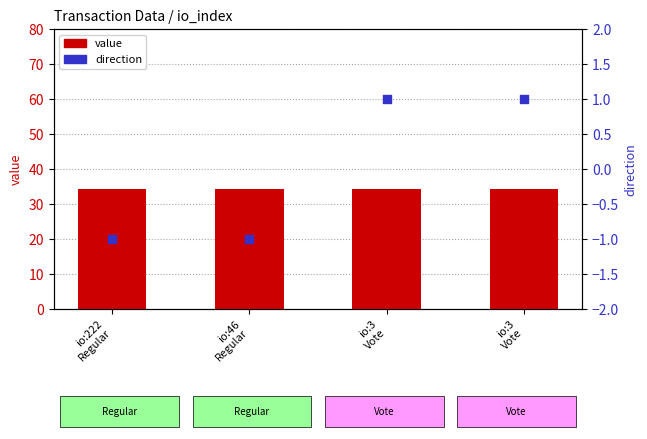

Which series contains the lowest Y value?

direction